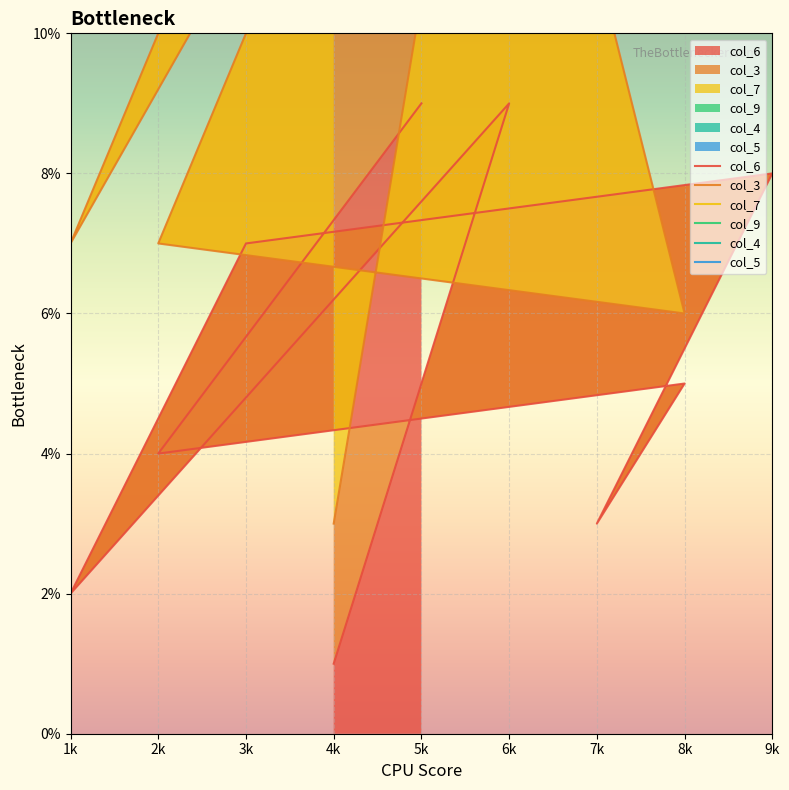

At which label does col_4 reach its peak?

5k